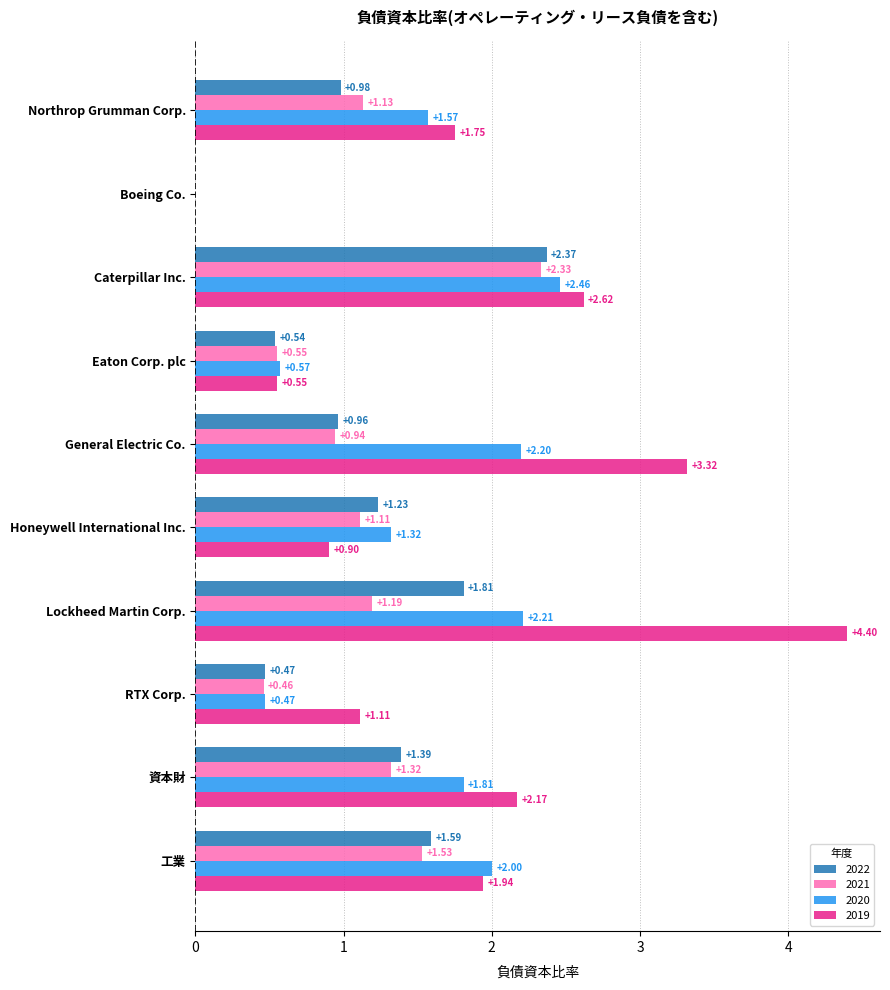

At which label is 2020 closest to 1?

Honeywell International Inc.